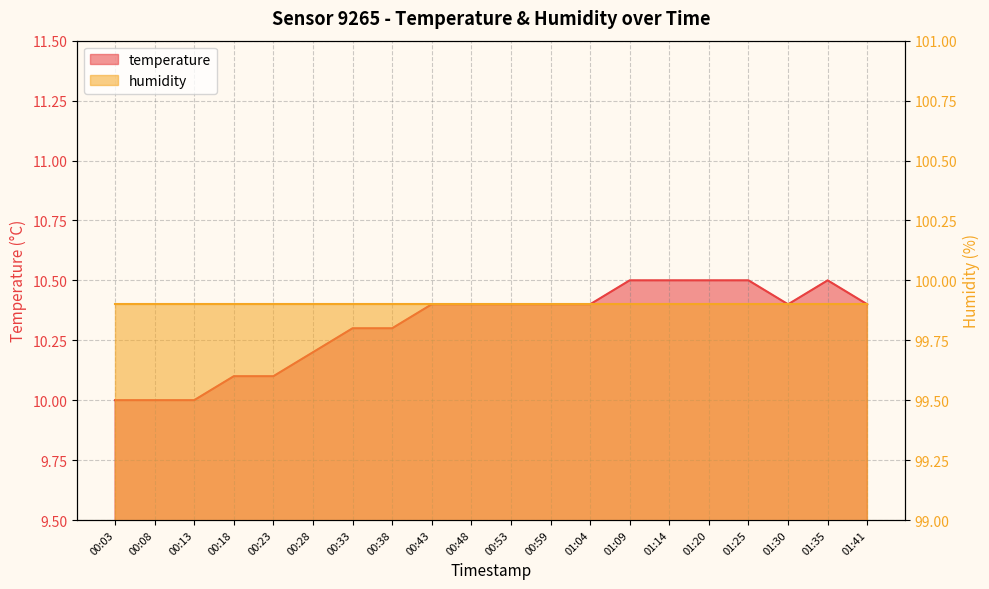

List the labels in order of value, smallest first.

00:03, 00:08, 00:13, 00:18, 00:23, 00:28, 00:33, 00:38, 00:43, 00:48, 00:53, 00:59, 01:04, 01:30, 01:41, 01:09, 01:14, 01:20, 01:25, 01:35